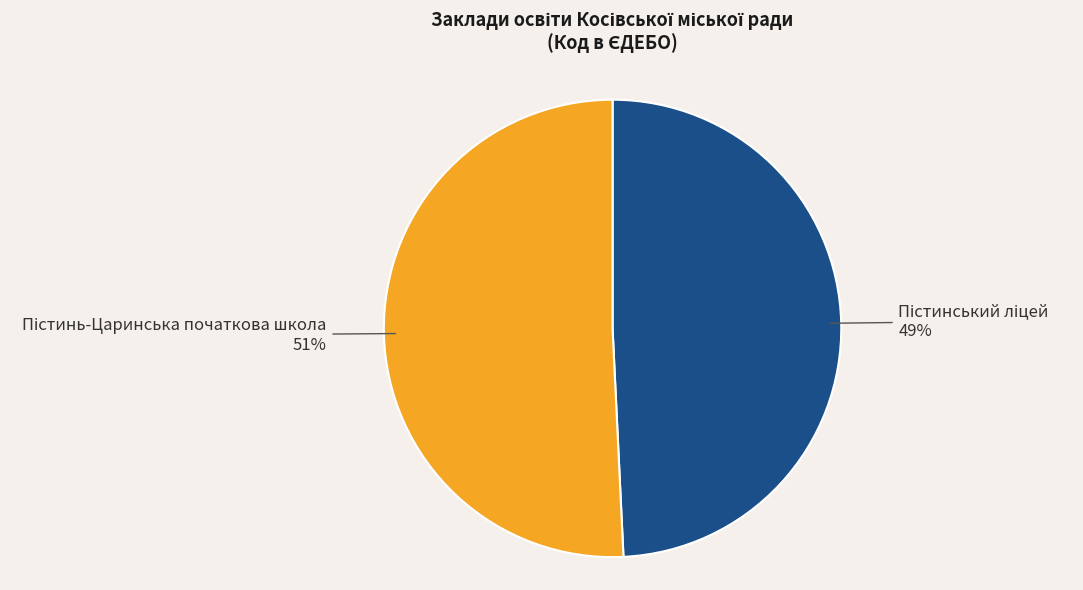

Does any single category account for the majority?

Yes